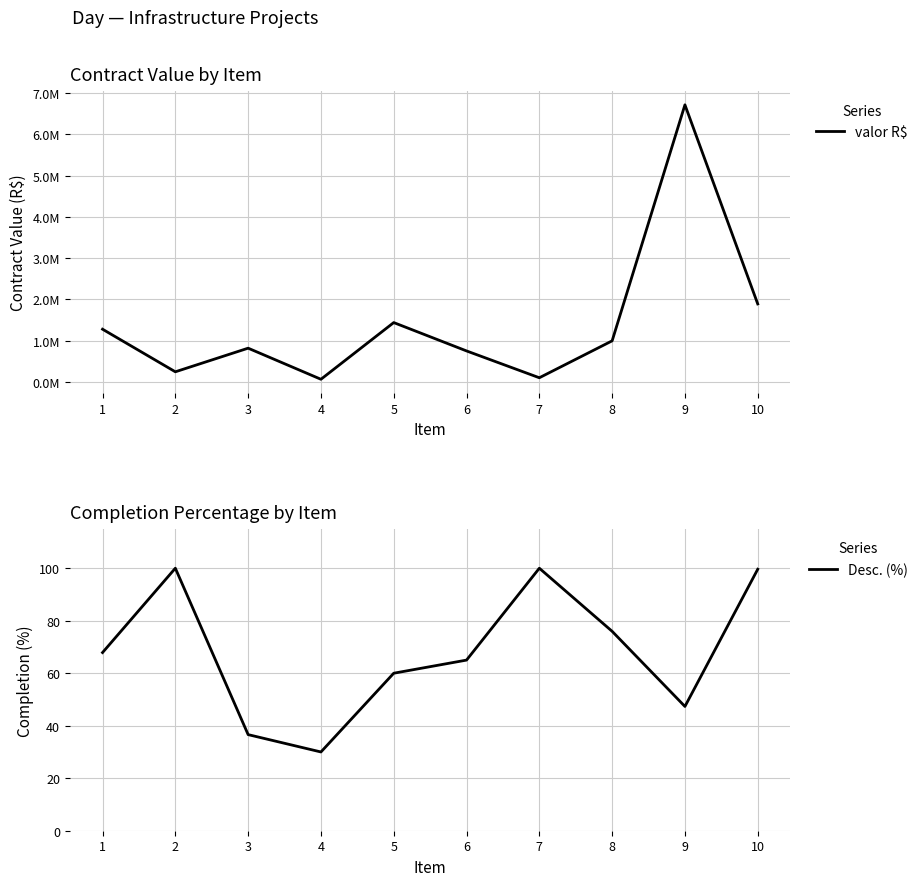

List the series in order of their peak value, highest first.

valor R$, Desc. (%)